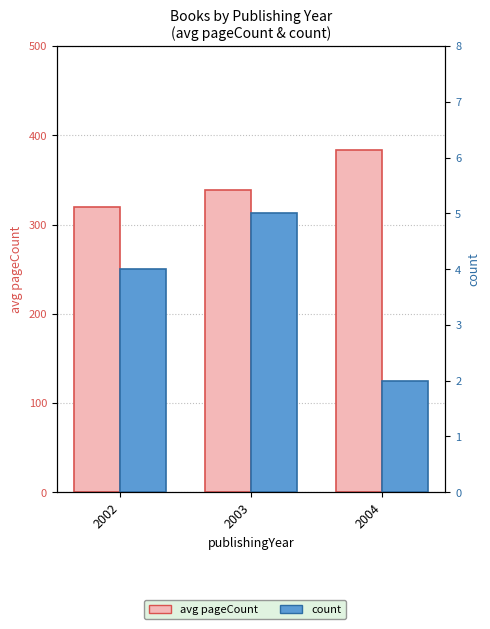

At which category does the chart reach its minimum across all series?

2004